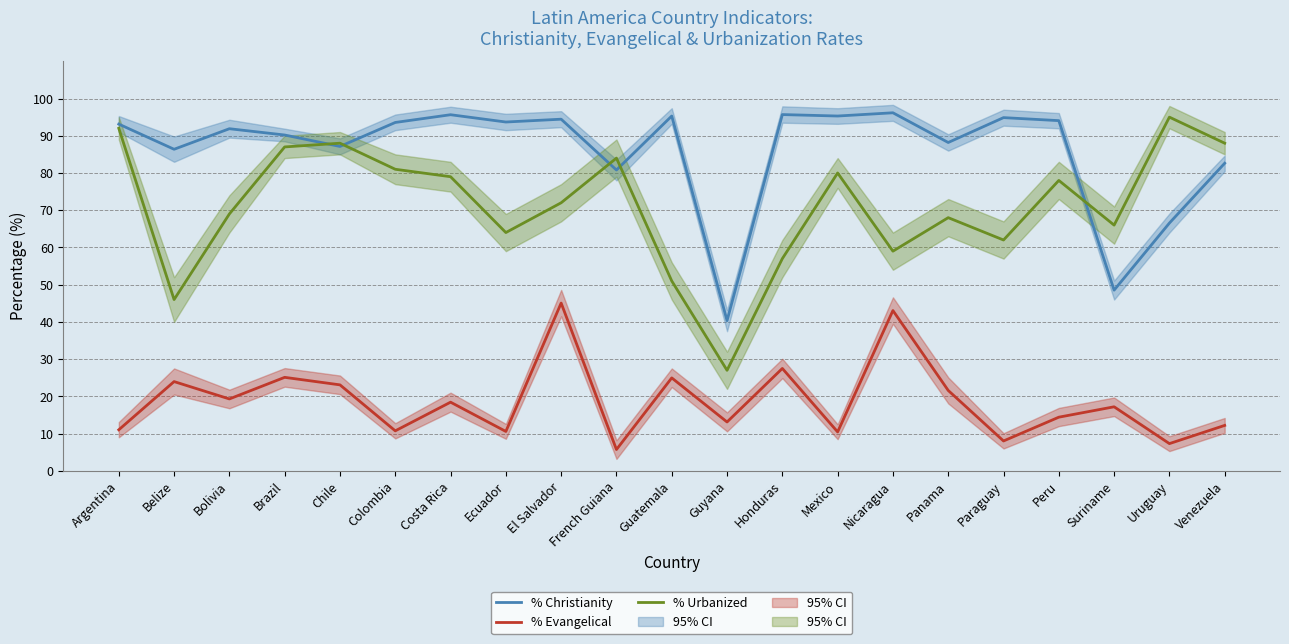

How many data points in % Christianity are less than 93?

10